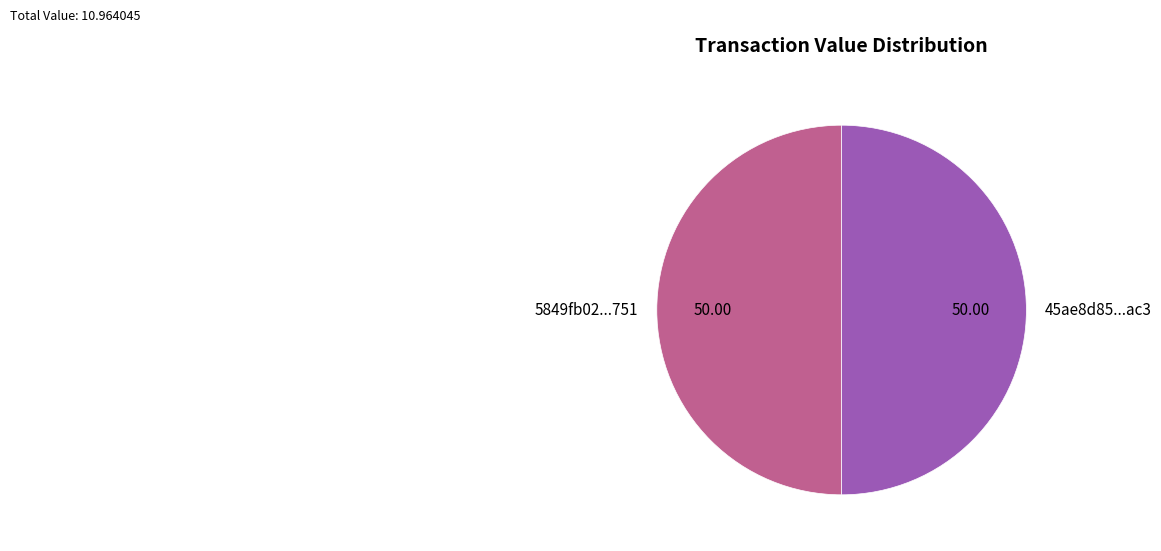

Approximately how many times larger is the value at 5849fb02...751 compared to 45ae8d85...ac3?

1.0